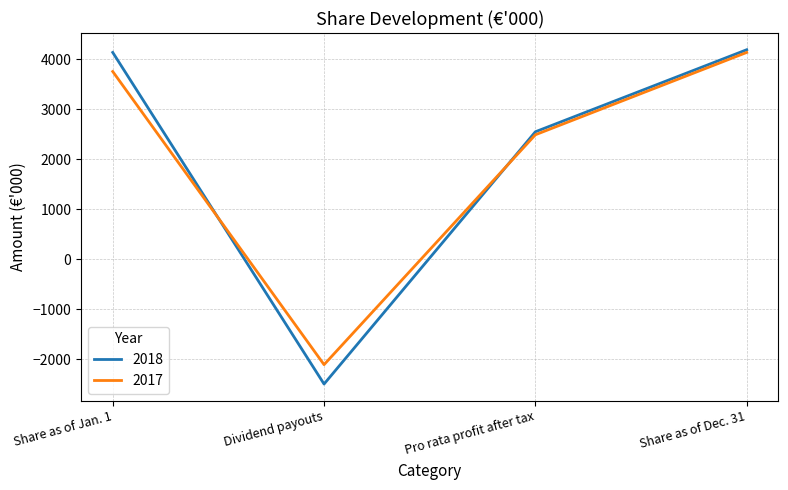

Does the chart display data point markers on the line(s)?

No